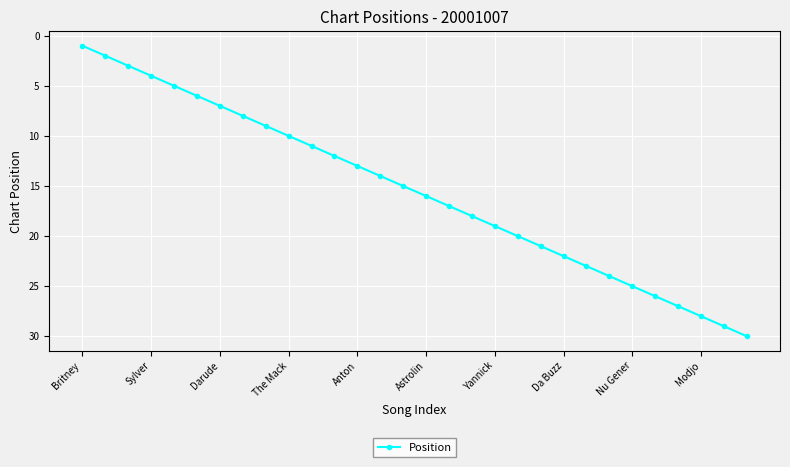

What is the greatest value displayed?

30